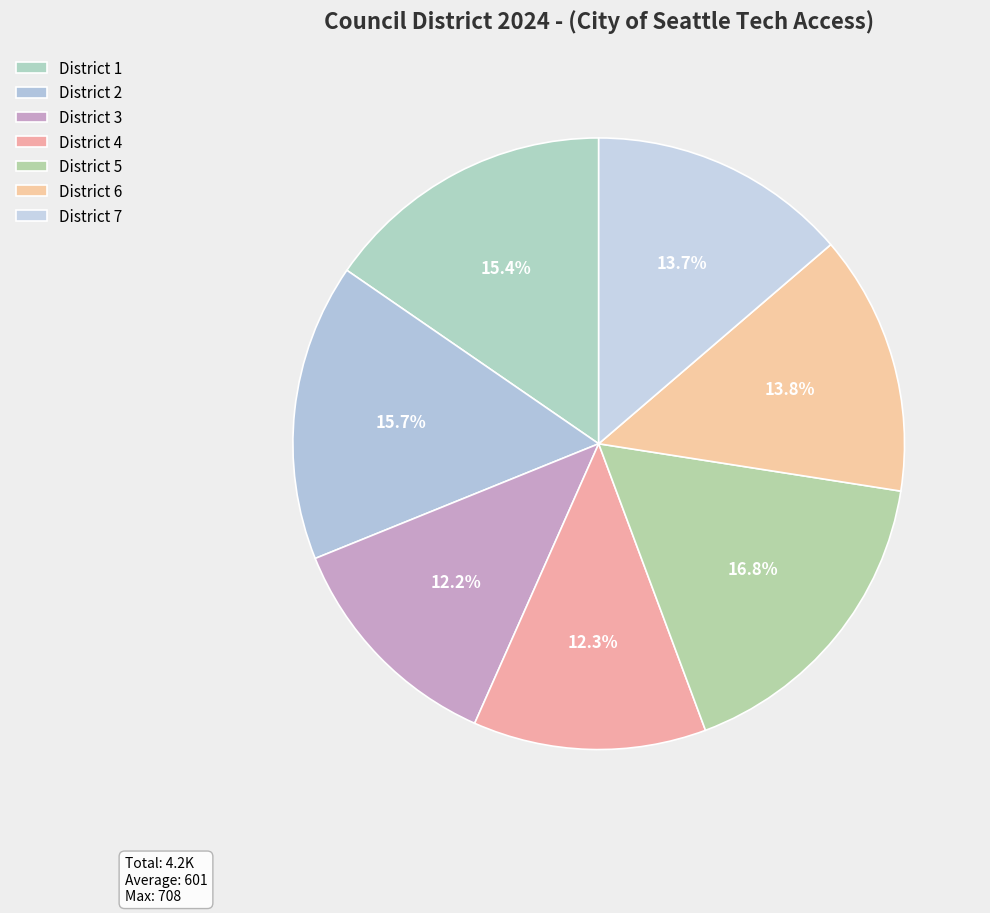

How many slices are in this pie chart?

7